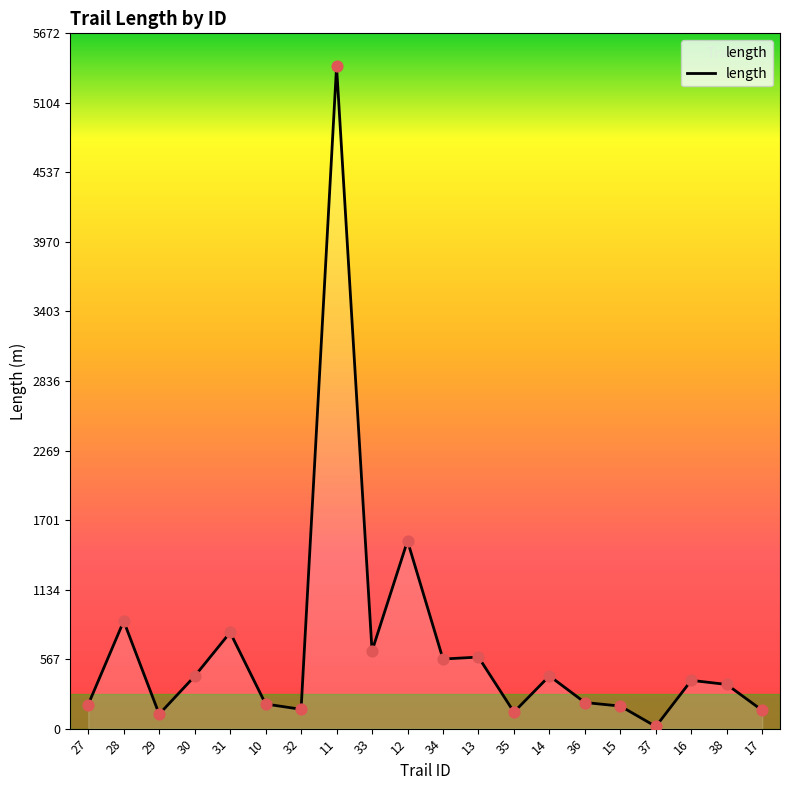

What is the change in value from 11 to 37?

-5384.2